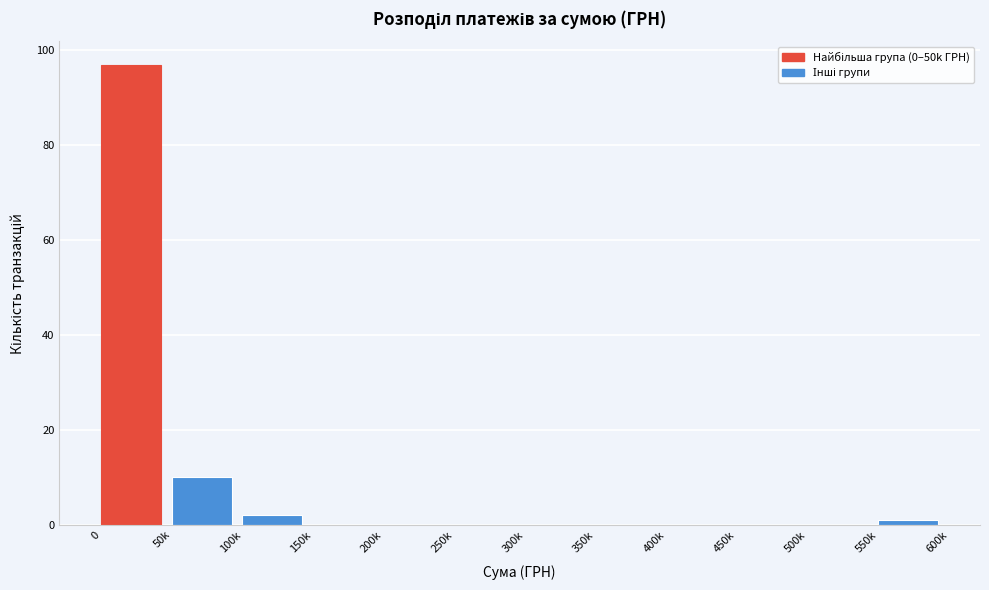

Reading left to right, extract all data points from this chart.

0=97	50k=10	100k=2	150k=0	200k=0	250k=0	300k=0	350k=0	400k=0	450k=0	500k=0	550k=1